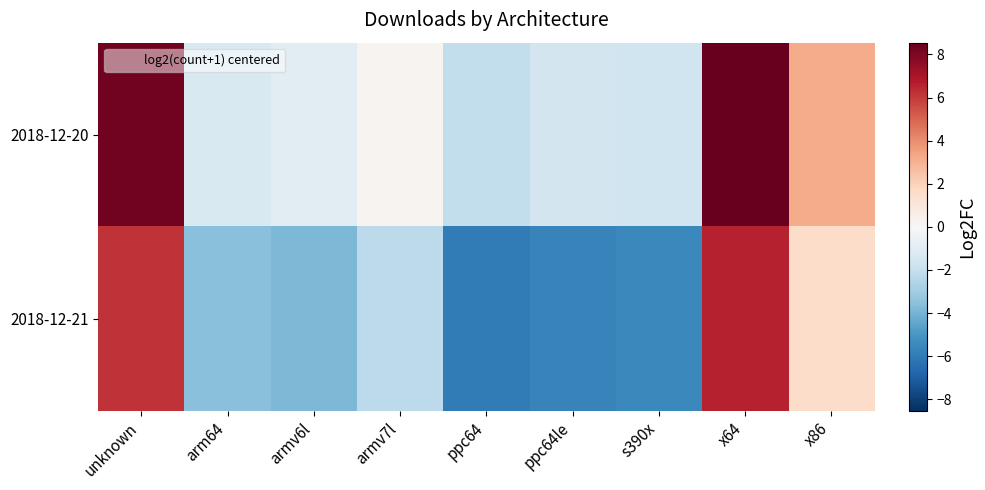

List the series in order of their peak value, highest first.

2018-12-20, 2018-12-21